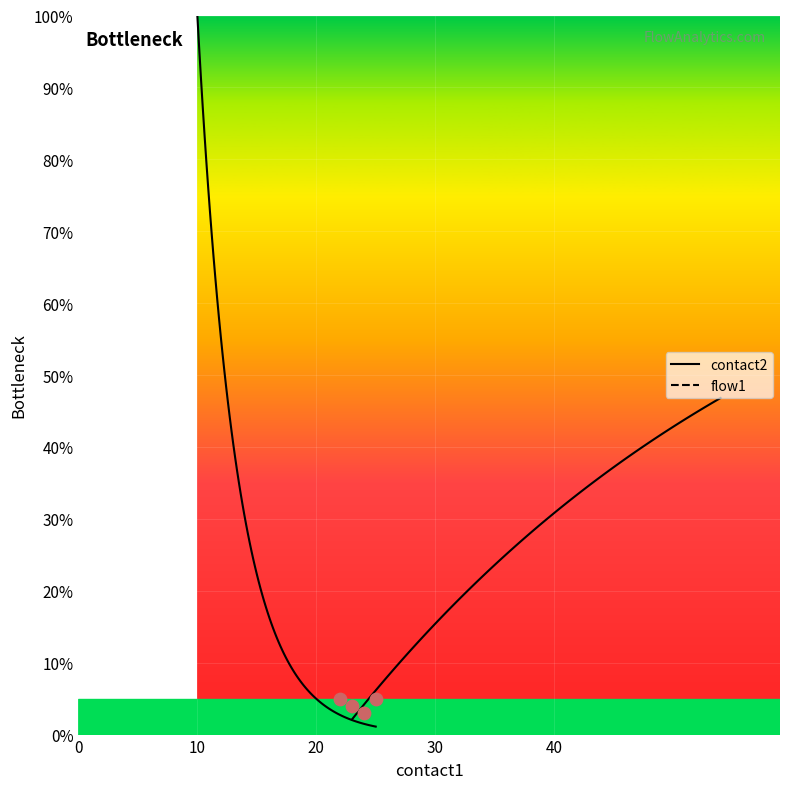

What is the range of X values (max minus min)?

3